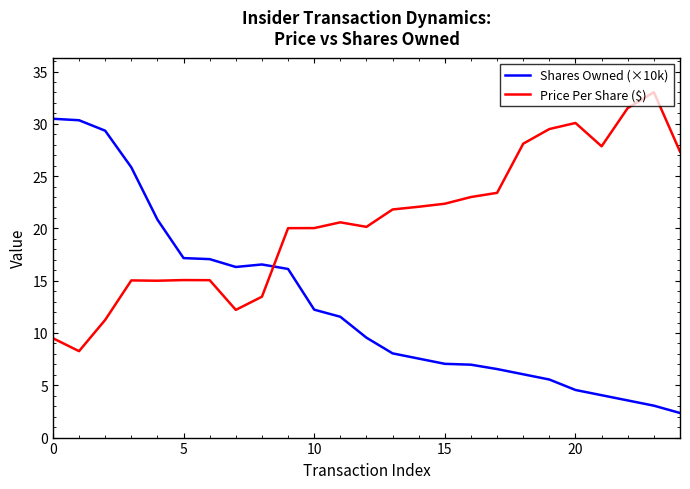

Which series has the largest range (max minus min)?

Shares Owned (×10k)